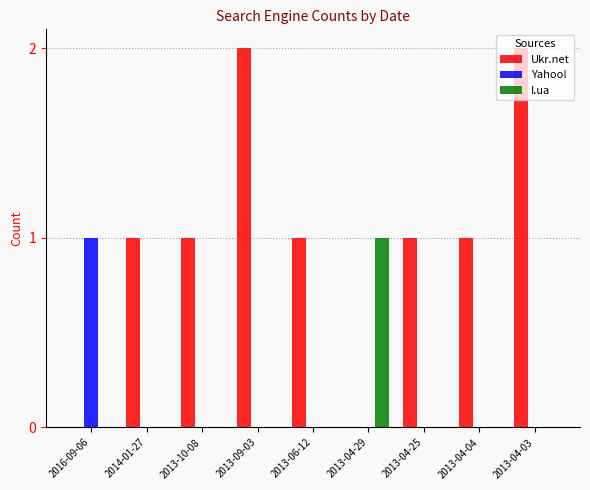

Does the chart contain stacked bars?

No